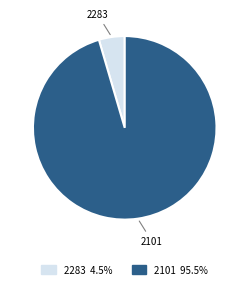

Which has a higher value, 2283 or 2101?

2101